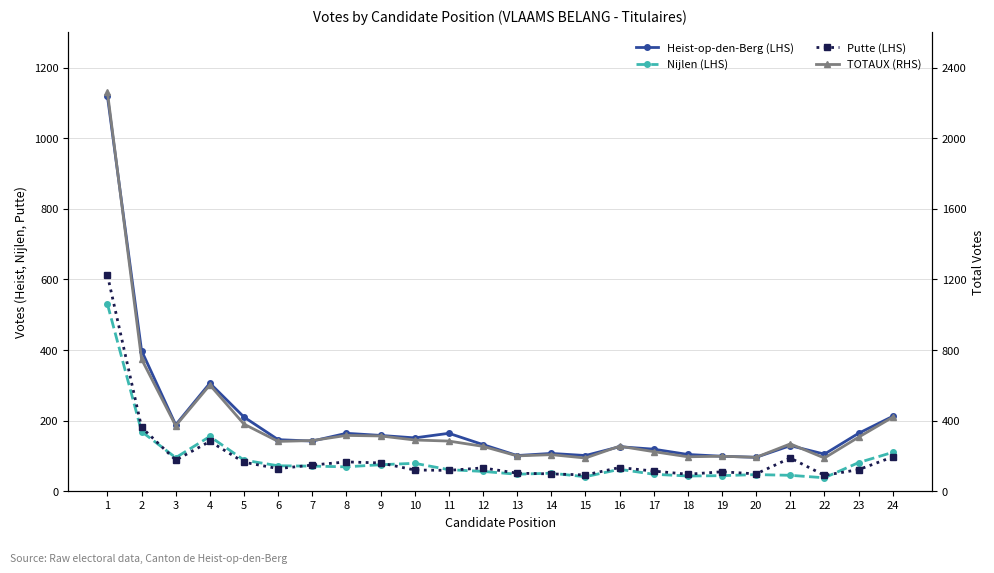

The TOTAUX (RHS) series shows 254 at 12. True or false?

True